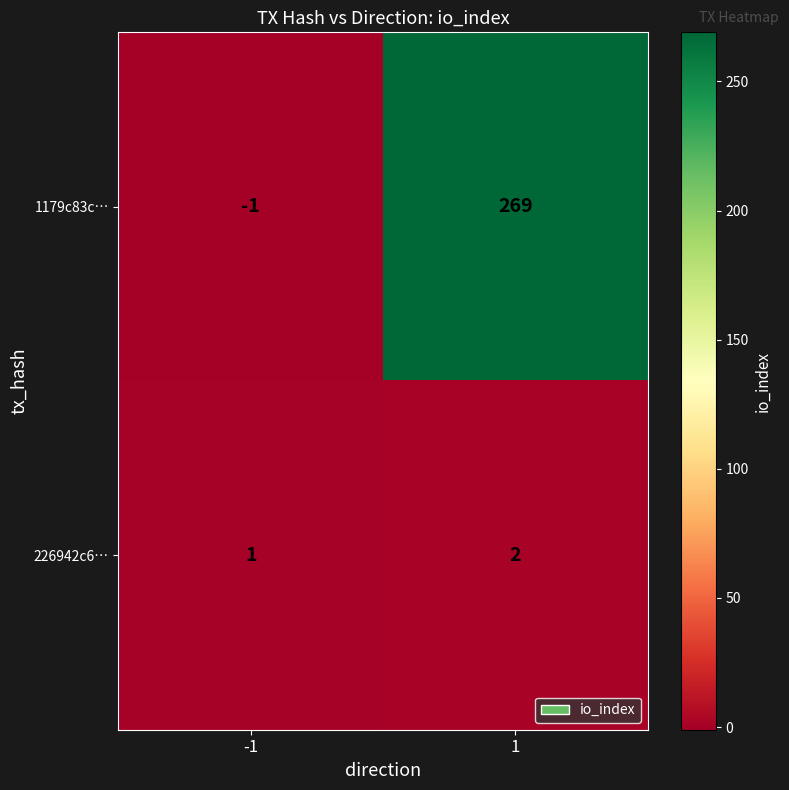

At which category is the sum across all series the highest?

1